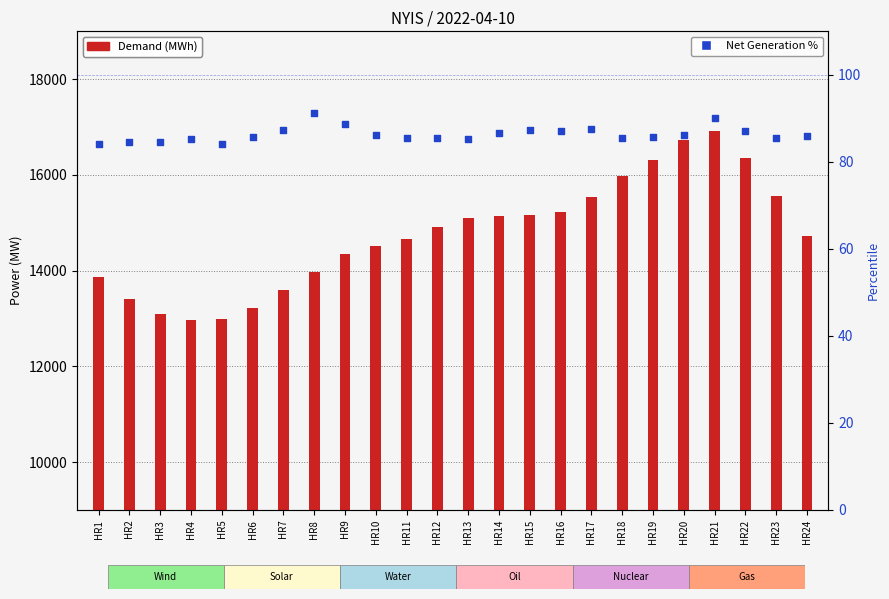

At how many categories does at least one series exceed 2474?

24